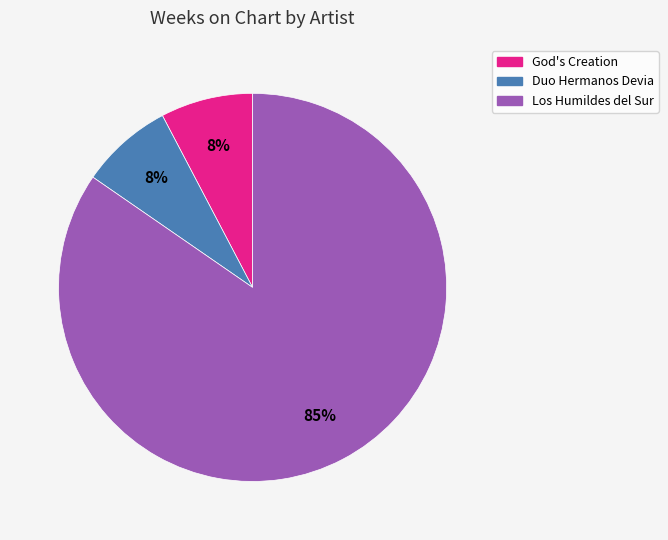

To the nearest percent, what is the average slice percentage?

33%